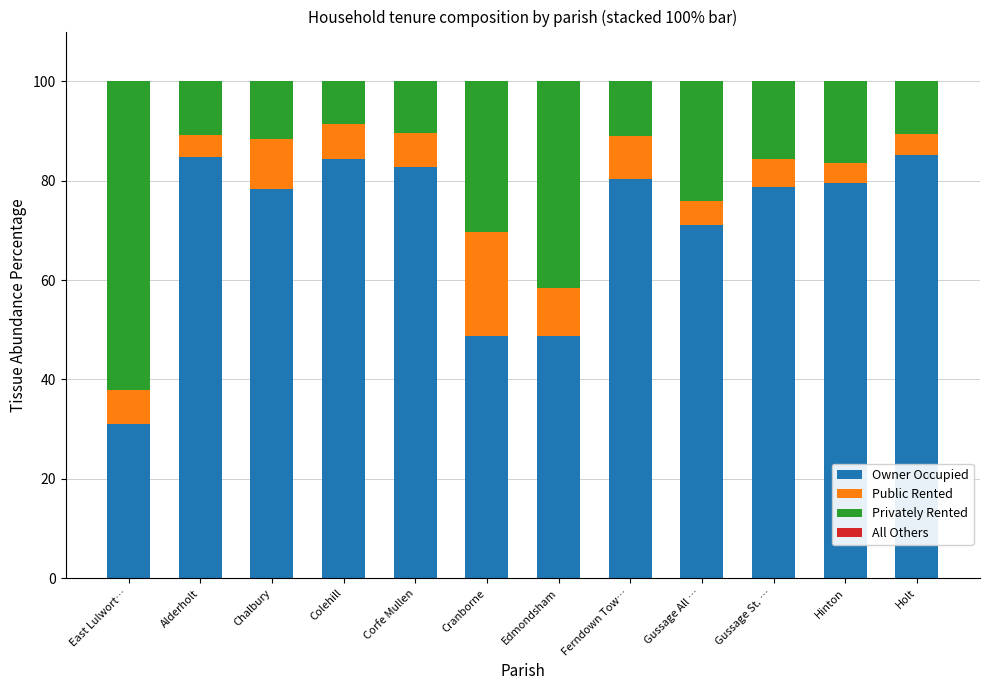

What is the total value across all series at Holt?

100.0